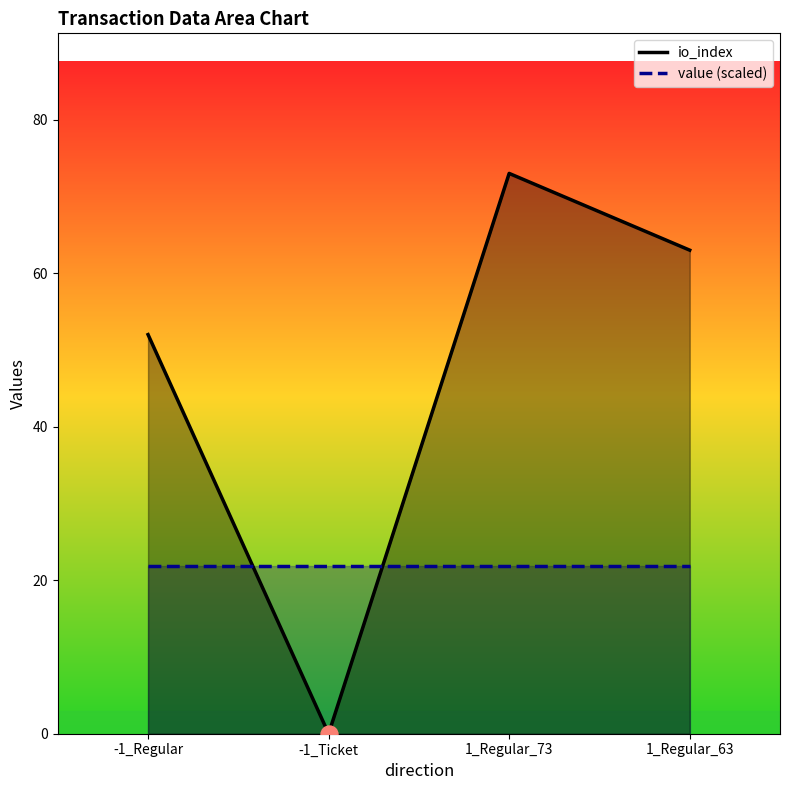

Between -1_Regular and 1_Regular_73, which is larger?

1_Regular_73